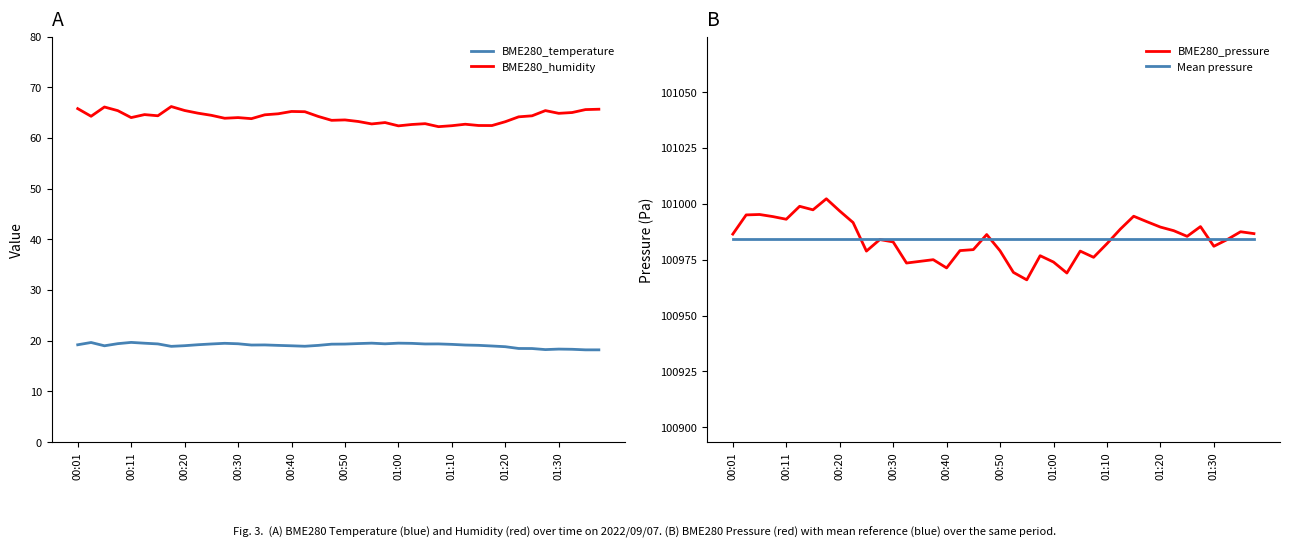

What is the greatest value displayed?

101002.2